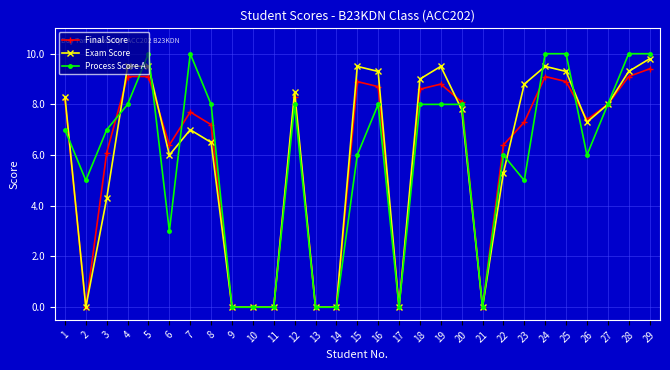

At which category does Process Score A reach its first local valley?

2